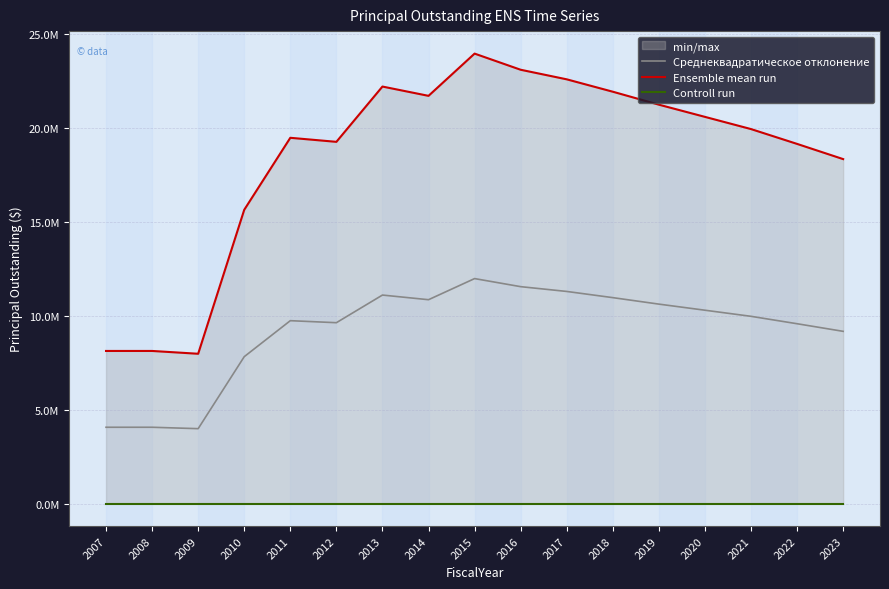

Where does the Среднеквадратическое отклонение series first go above 9975000?

2013